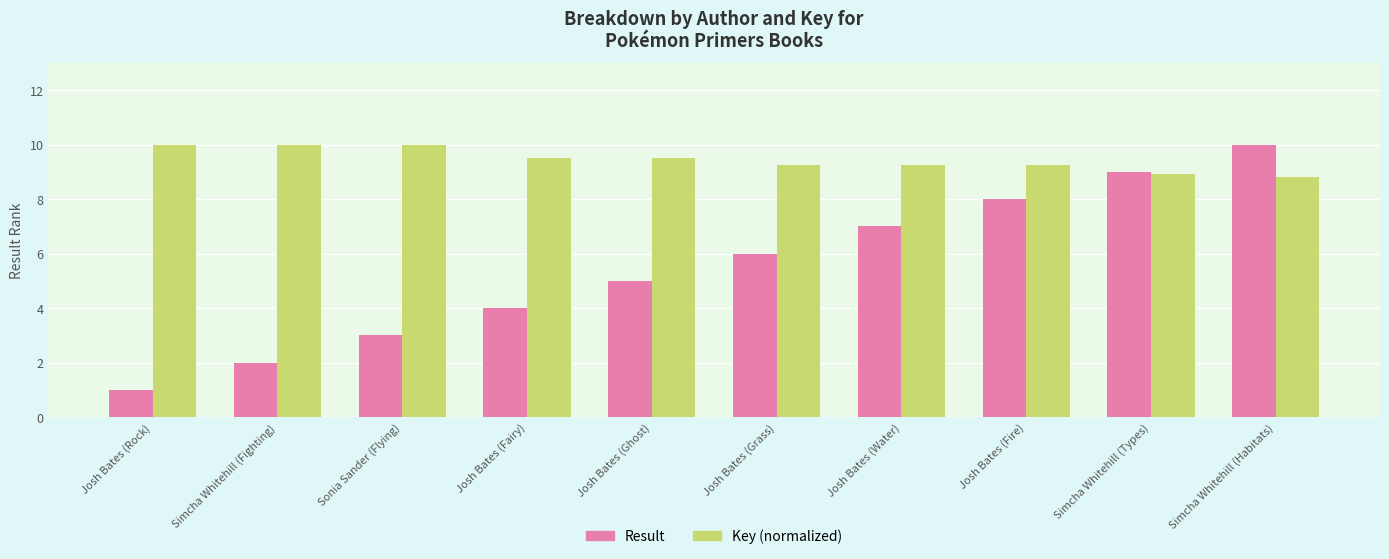

Is it true that Key (normalized) equals 8.8 at Simcha Whitehill (Habitats)?

True